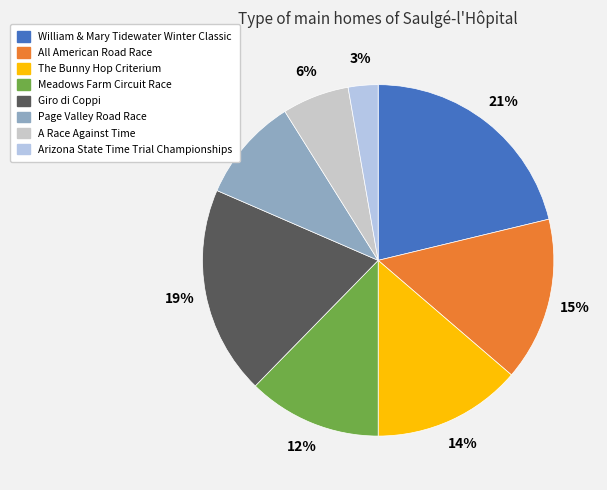

Which has a higher value, All American Road Race or A Race Against Time?

All American Road Race